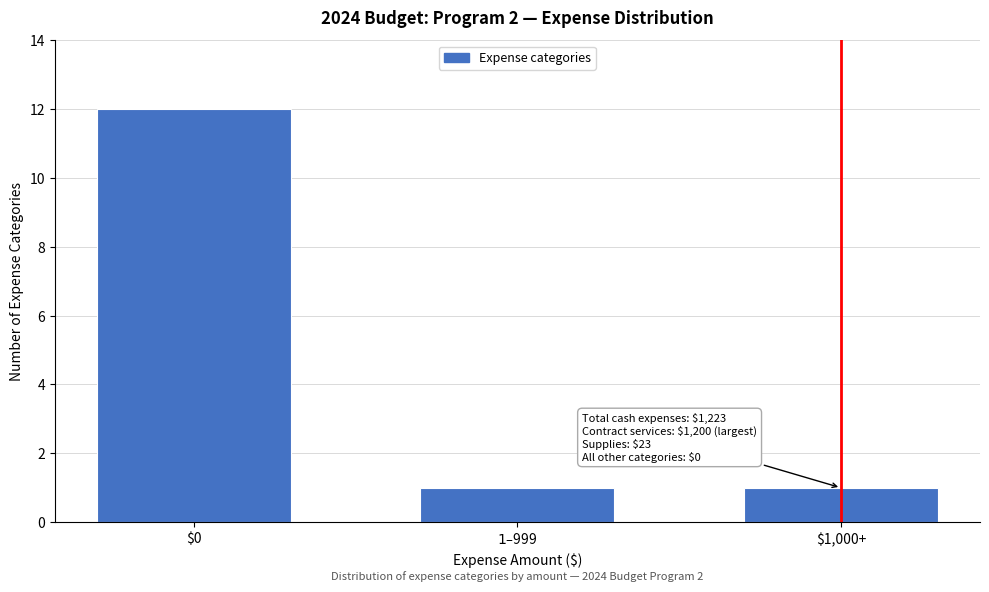

Reading left to right, list all the values displayed in this chart.

12	1	1